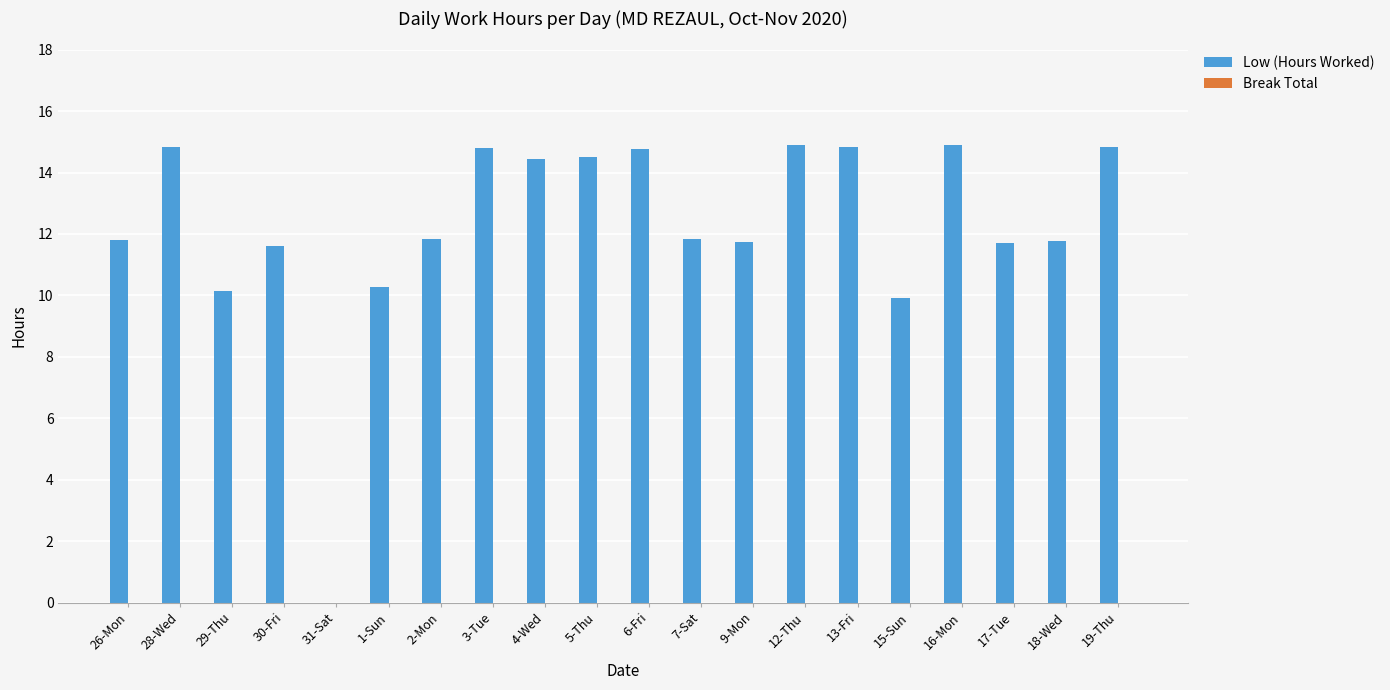

What is the maximum value shown in the chart?

14.9